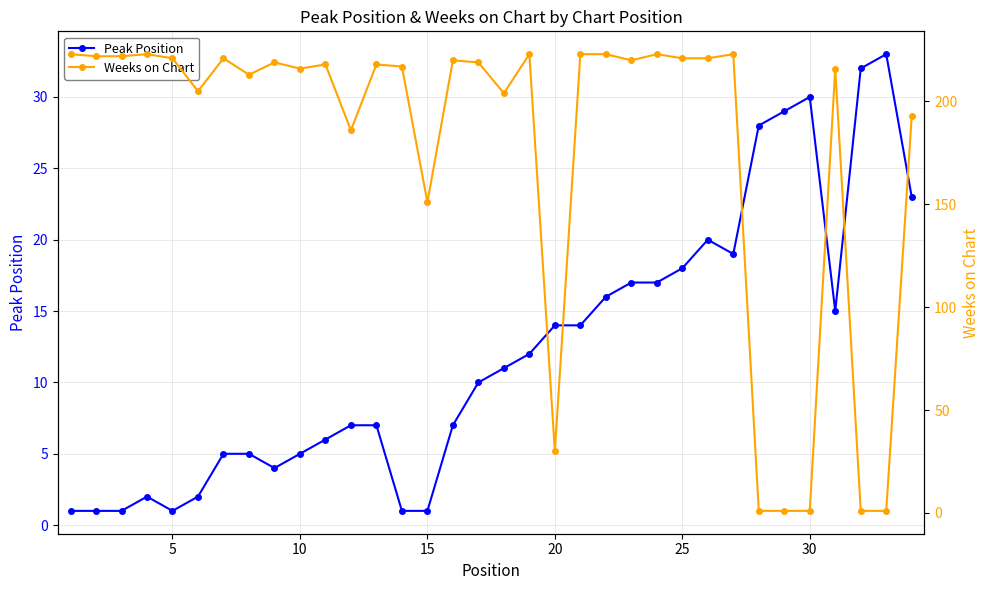

How many data points in Peak Position are above 11?

16